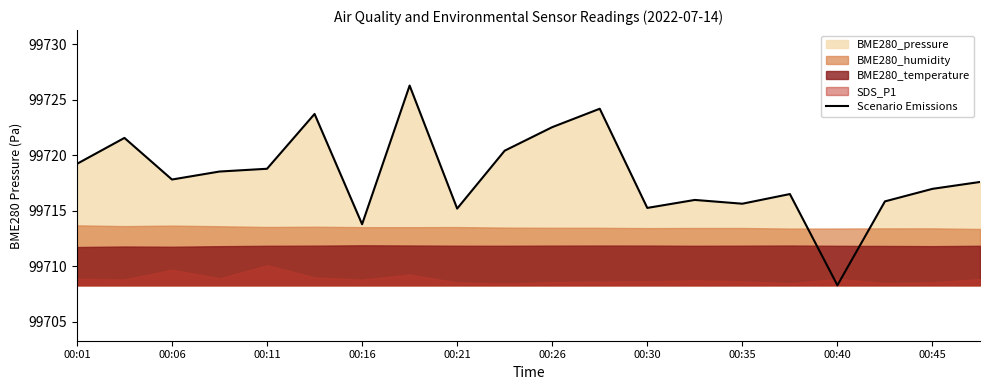

What is the minimum value for Scenario Emissions?

99708.3